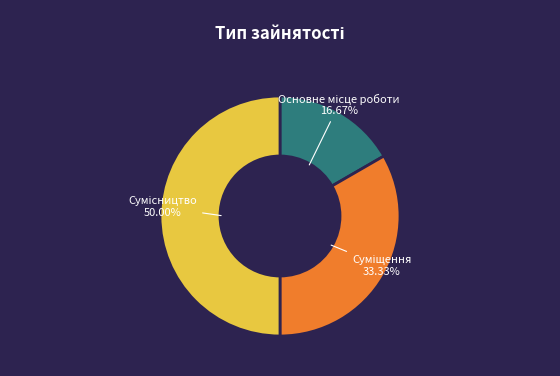

How many segments does this pie chart have?

3